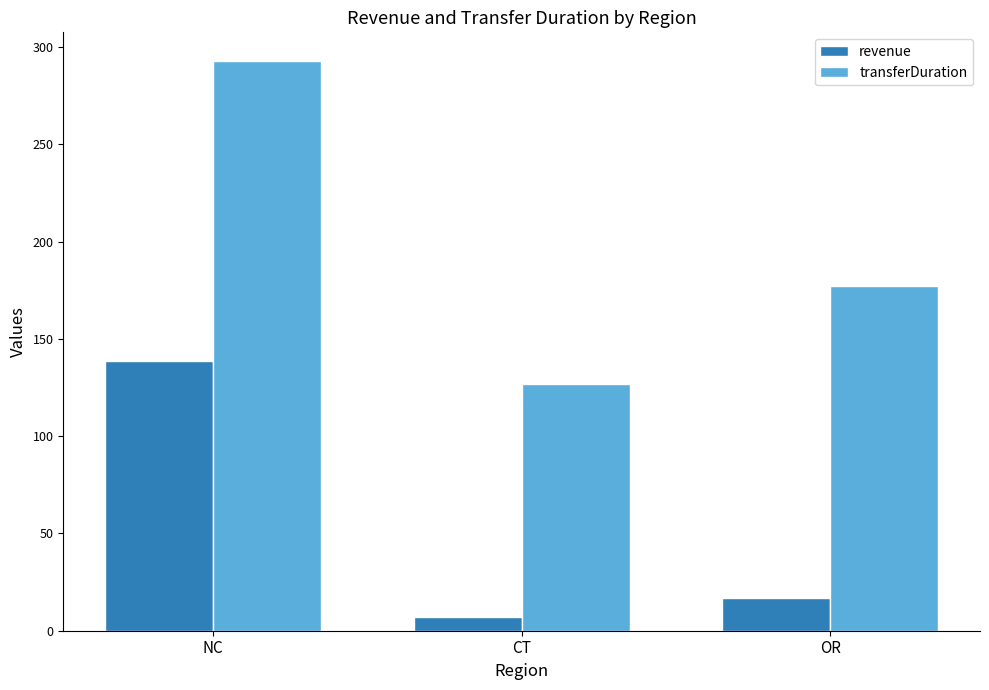

Which series changed the most between CT and OR?

transferDuration